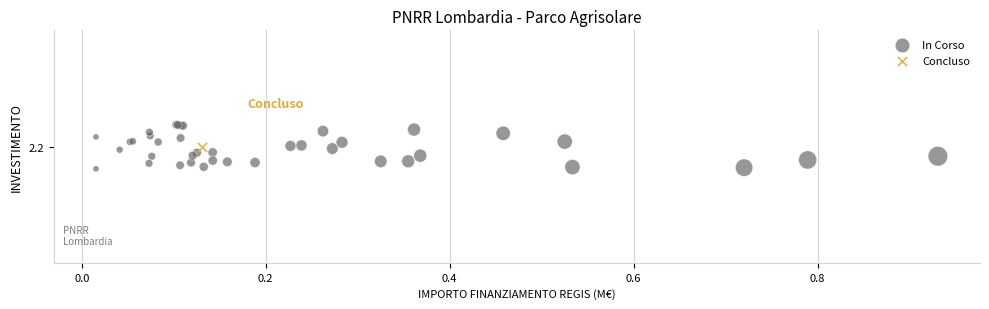

What are all the series names shown in the legend?

In Corso, Concluso